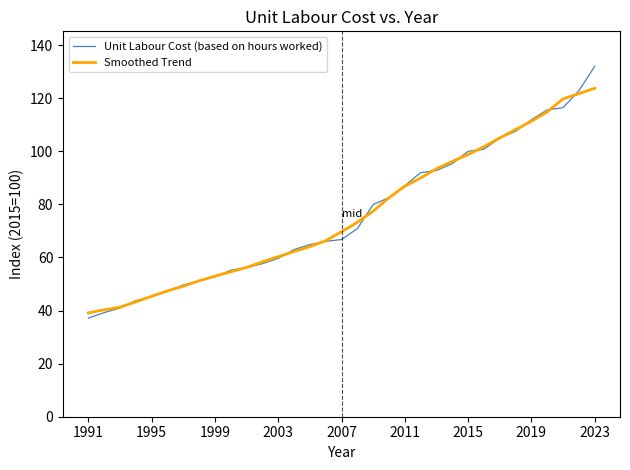

Rank the series by their maximum value, from highest to lowest.

Unit Labour Cost (based on hours worked), Smoothed Trend